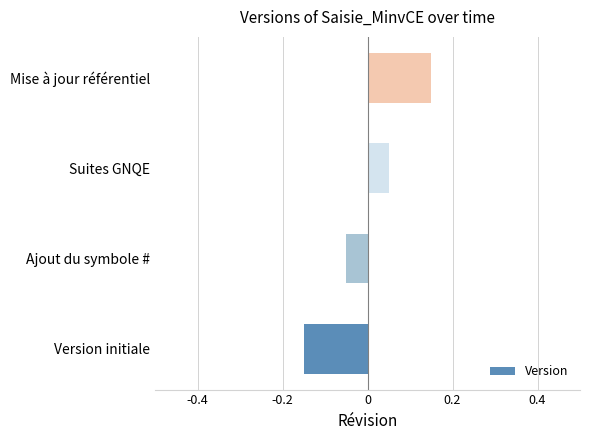

Which category has the highest value across all series?

Mise à jour référentiel